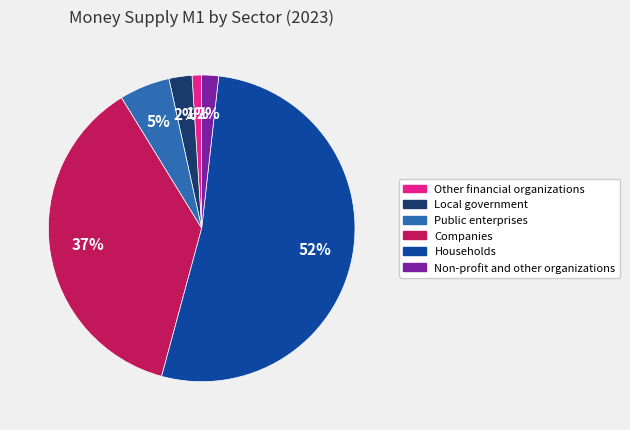

Is it true that Companies is 37% of the pie?

True